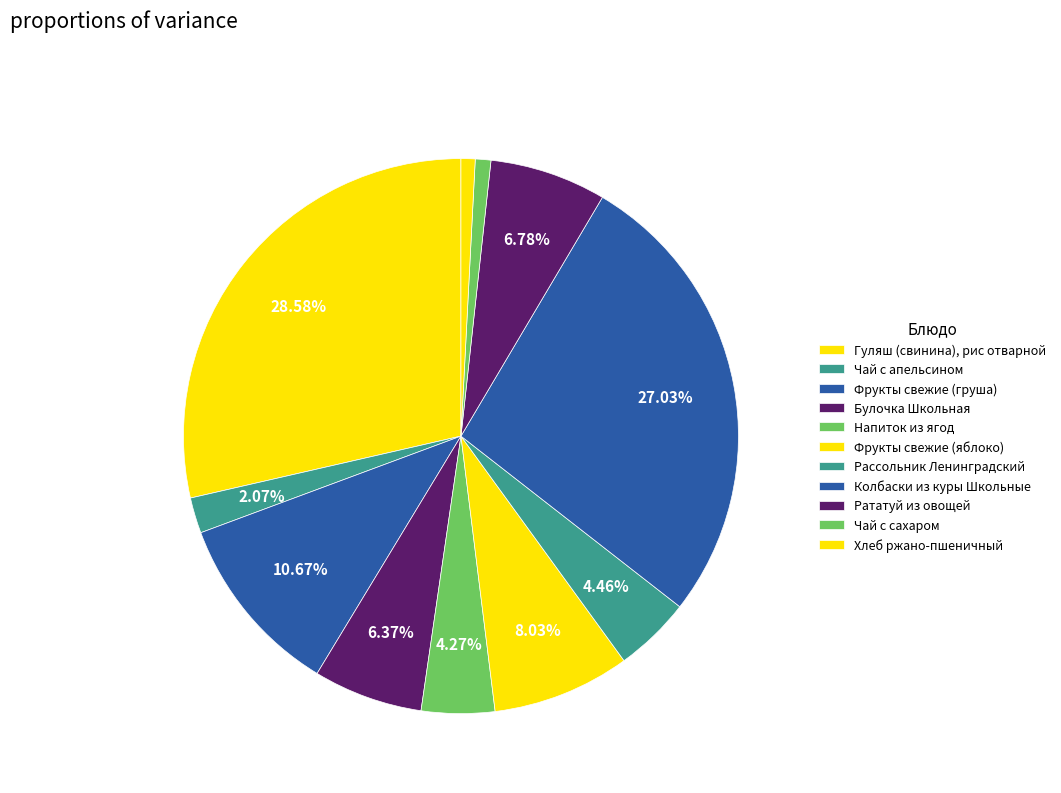

To the nearest percent, what portion does Гуляш (свинина), рис отварной represent?

29%